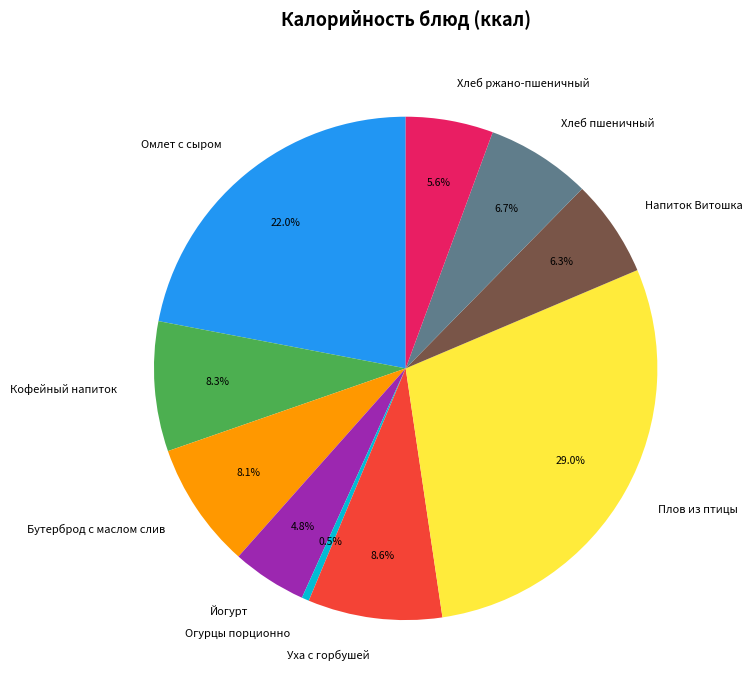

What is the ratio of the value at Хлеб ржано-пшеничный to the value at Йогурт?

1.2